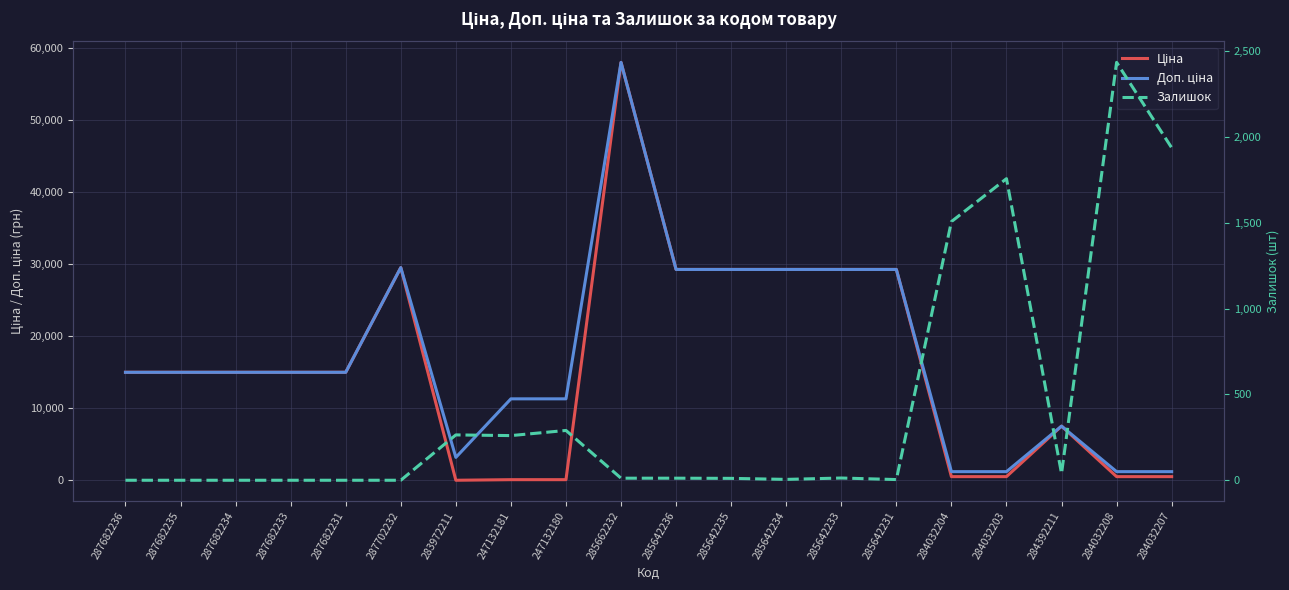

How many data points does each series have?

20